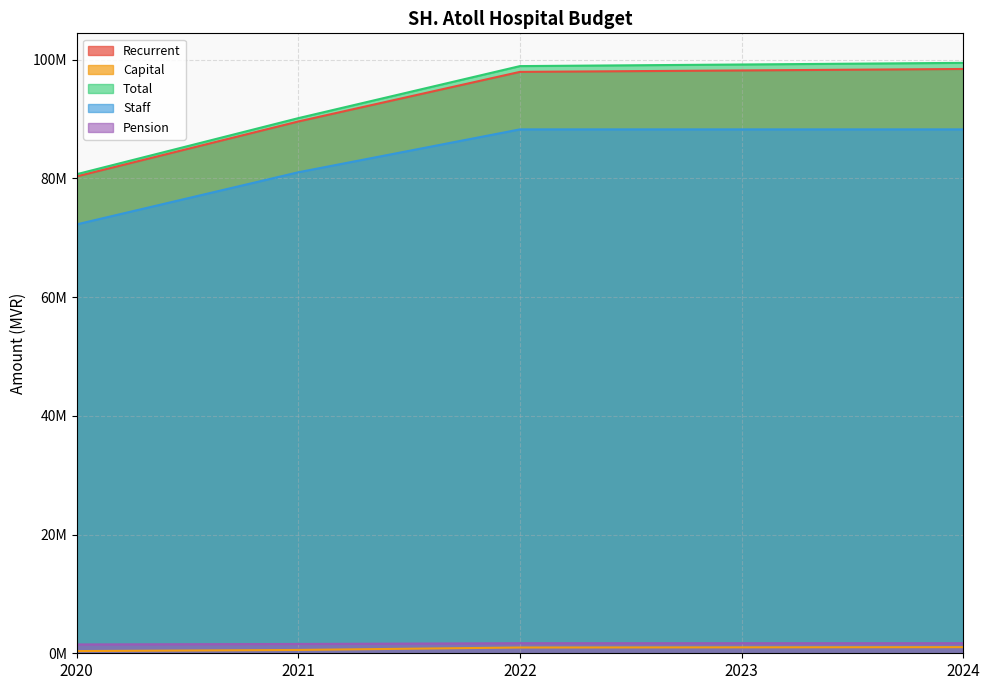

What is the difference between the maximum and minimum values in the Total series?

18756020